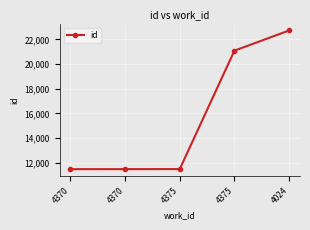

True or false: there are more than 1 points higher than both neighbors.

False